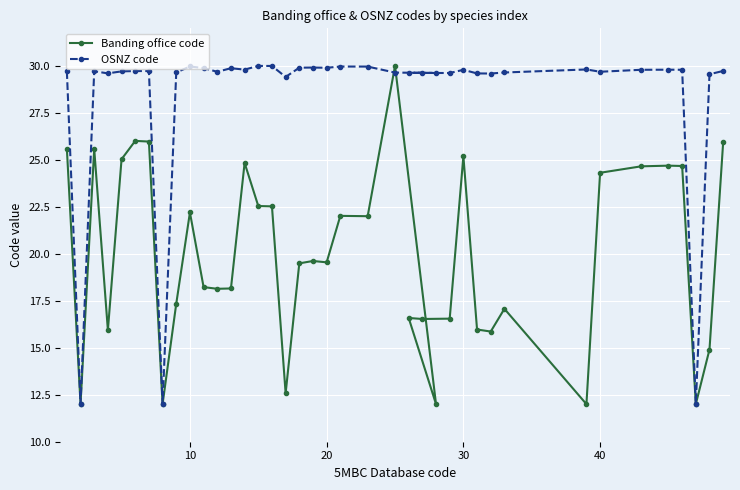

What is the sum of all OSNZ code values?

1107.1